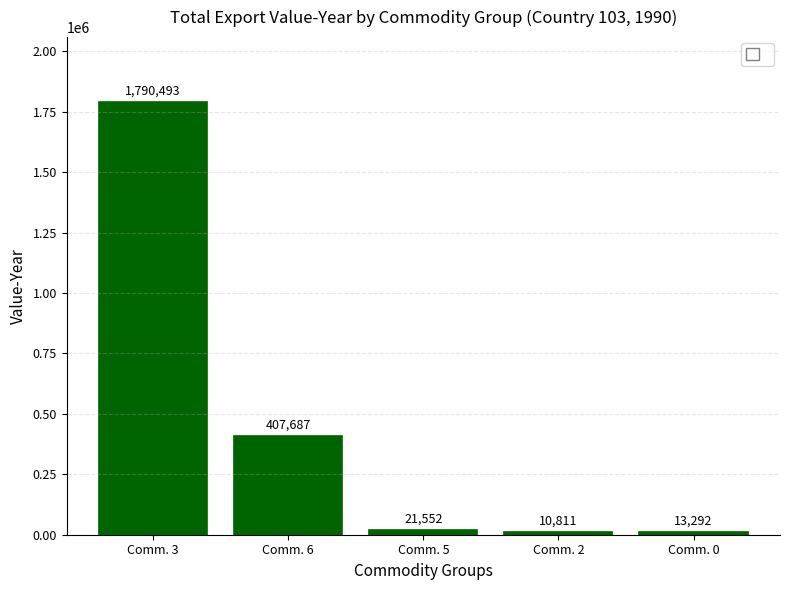

Where does the data first go above 21552?

Comm. 3